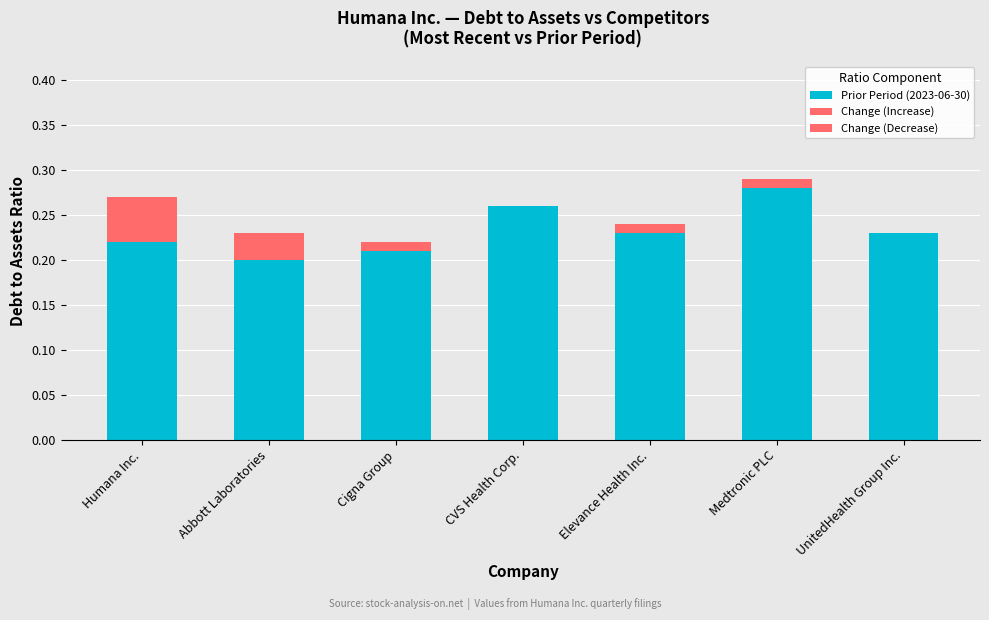

What is the average value of the Prior Period (2023-06-30) series?

0.2